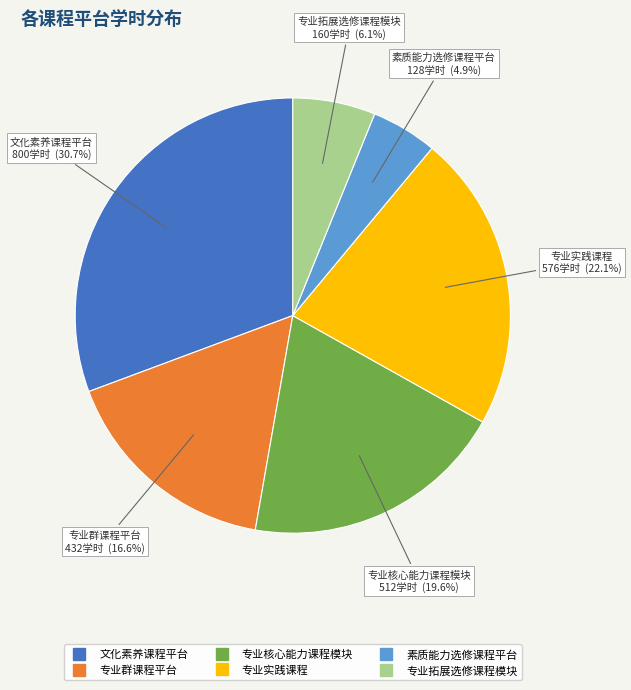

To the nearest percent, what portion does 专业拓展选修课程模块 represent?

6%